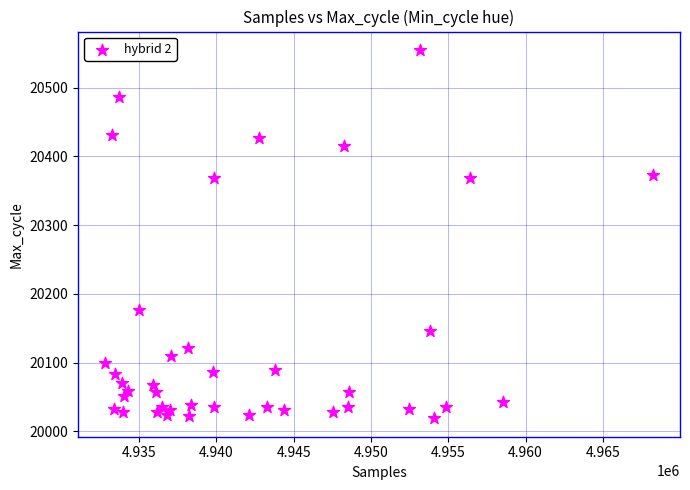

What is the range of X values (max minus min)?

35404